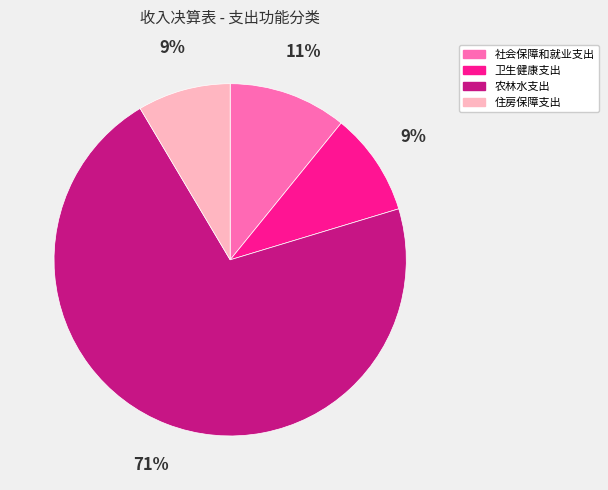

What percentage is the 农林水支出 slice, to the nearest percent?

71%